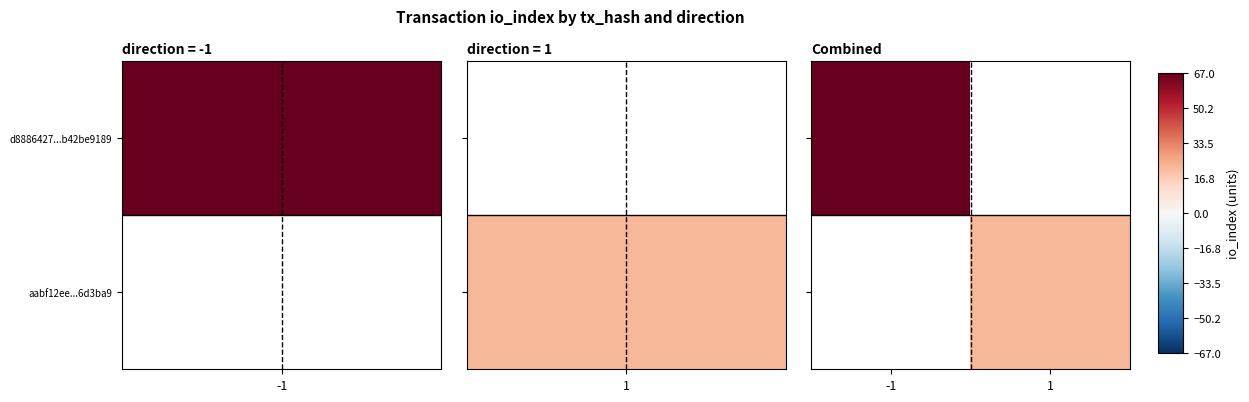

Where is d8886427...b42be9189 nearest to the value 67?

-1